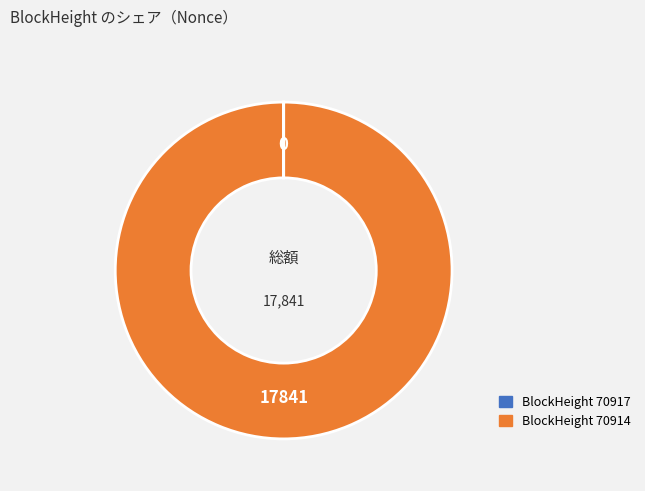

Is there a majority slice in this chart?

Yes